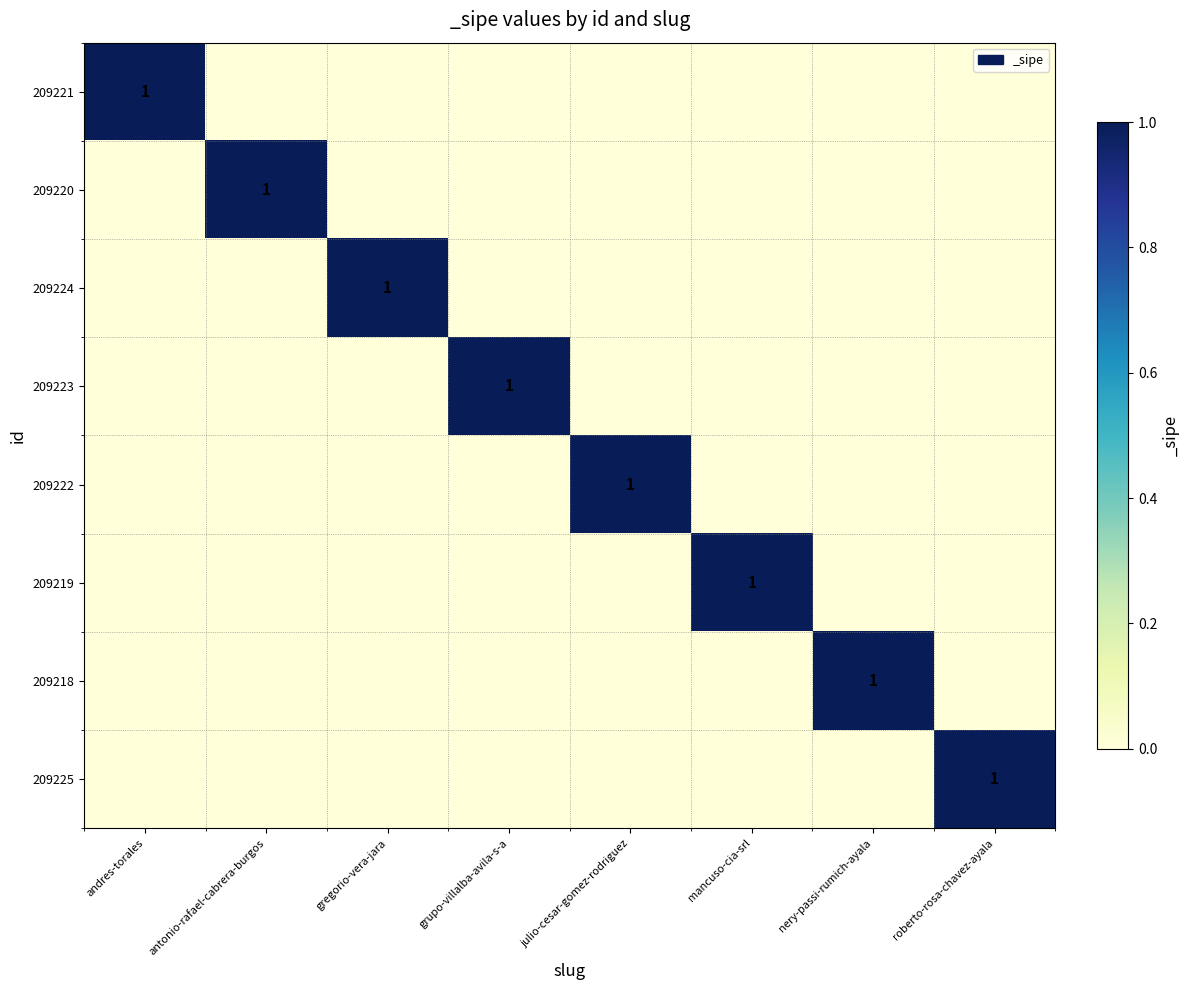

Count the 209225 values in the range 0 to 1.

8